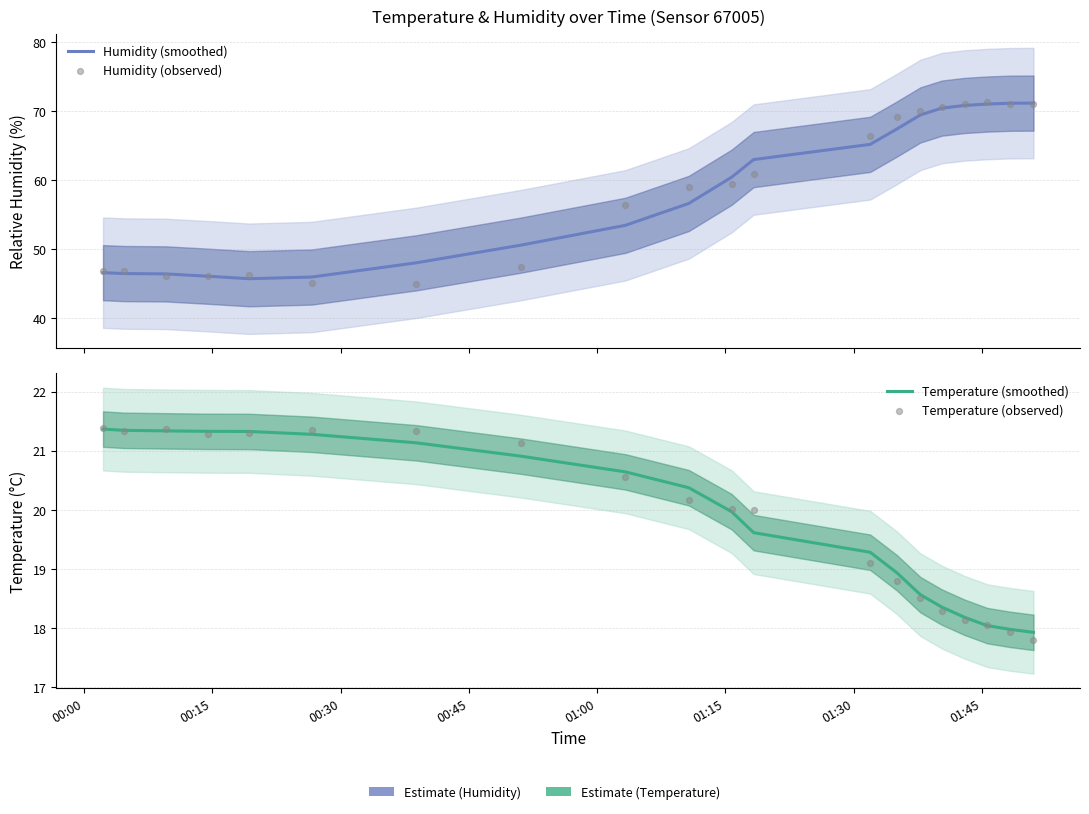

Is the value of Temperature (observed) at 15 greater than the value of Humidity (smoothed) at 11?

No